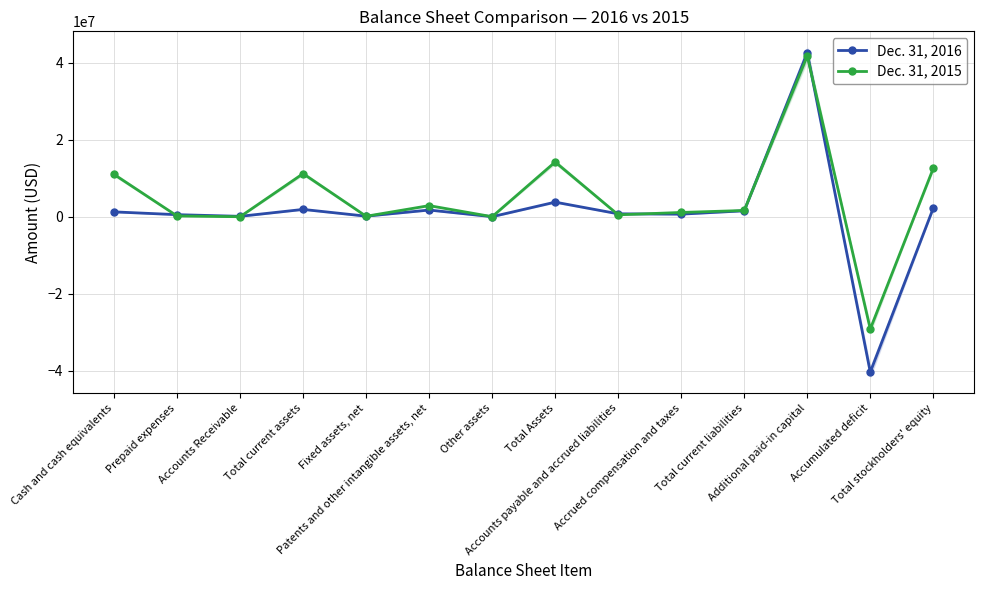

How many interior local peaks does the Dec. 31, 2015 series have?

4